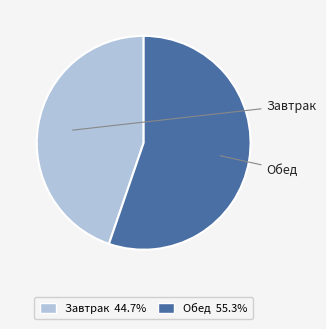

Count the number of slices in the pie.

2